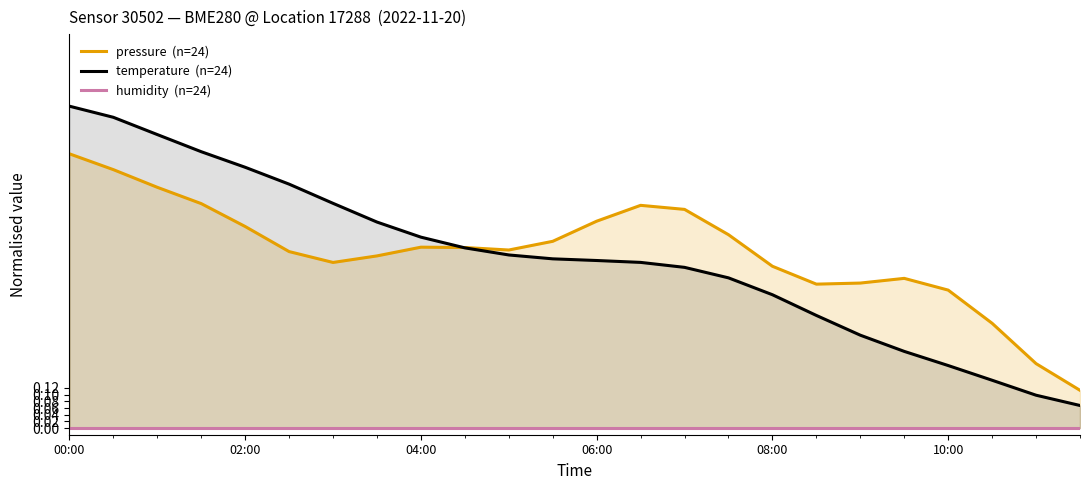

What is the total value across all series at 9?

1.1